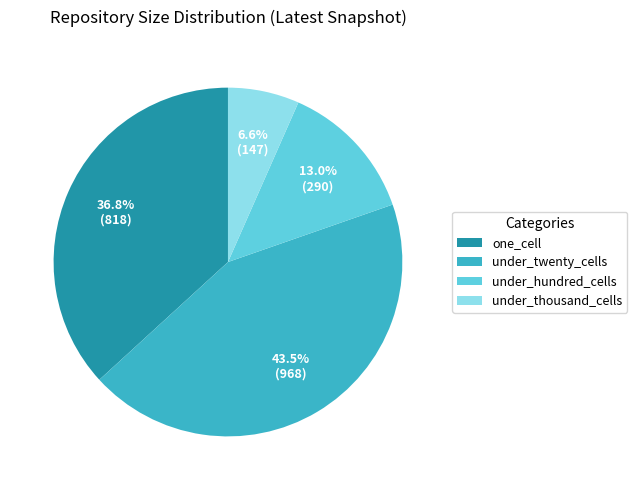

Count the number of slices in the pie.

4